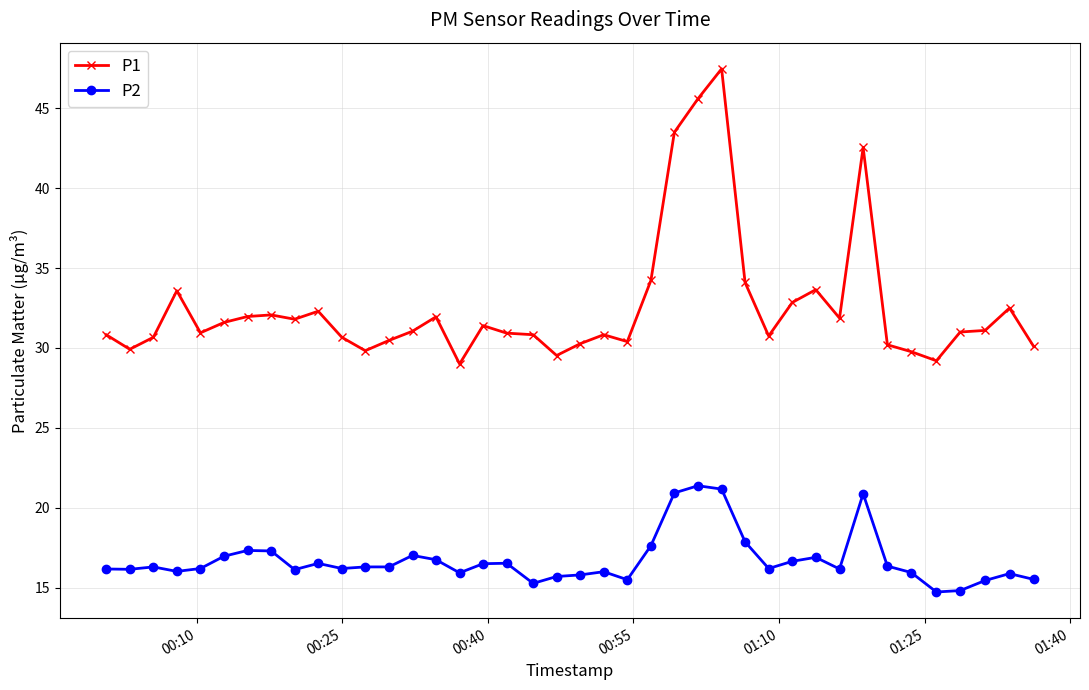

What is the value of the P1 point at the 10th from the left?

32.3